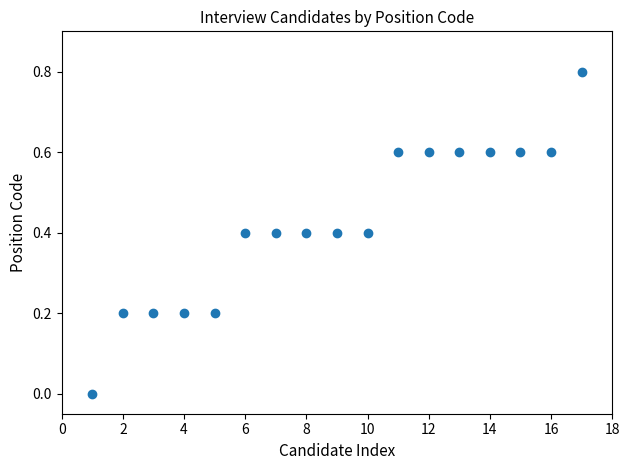

What is the range of Y values (max minus min)?

0.8